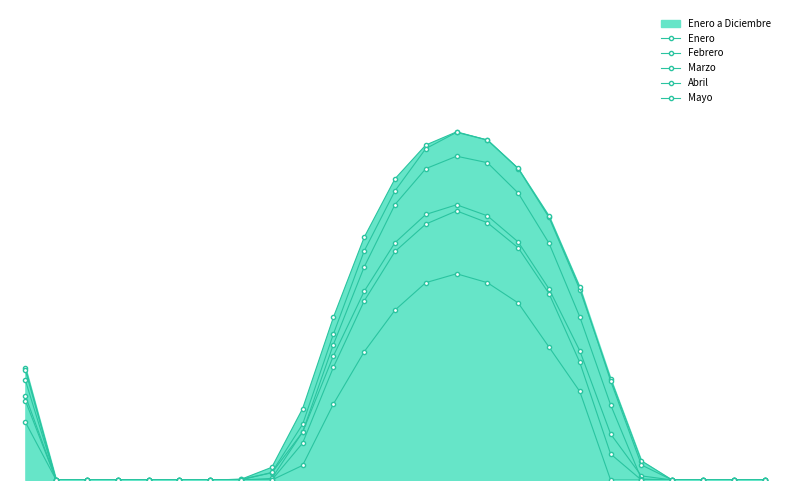

Where is Mayo nearest to the value 0?

1